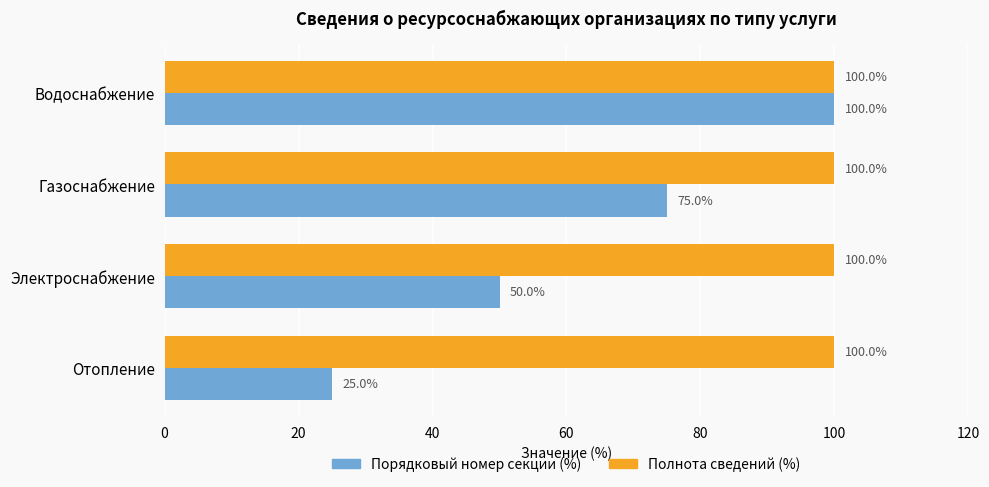

How many data points does each series have?

4